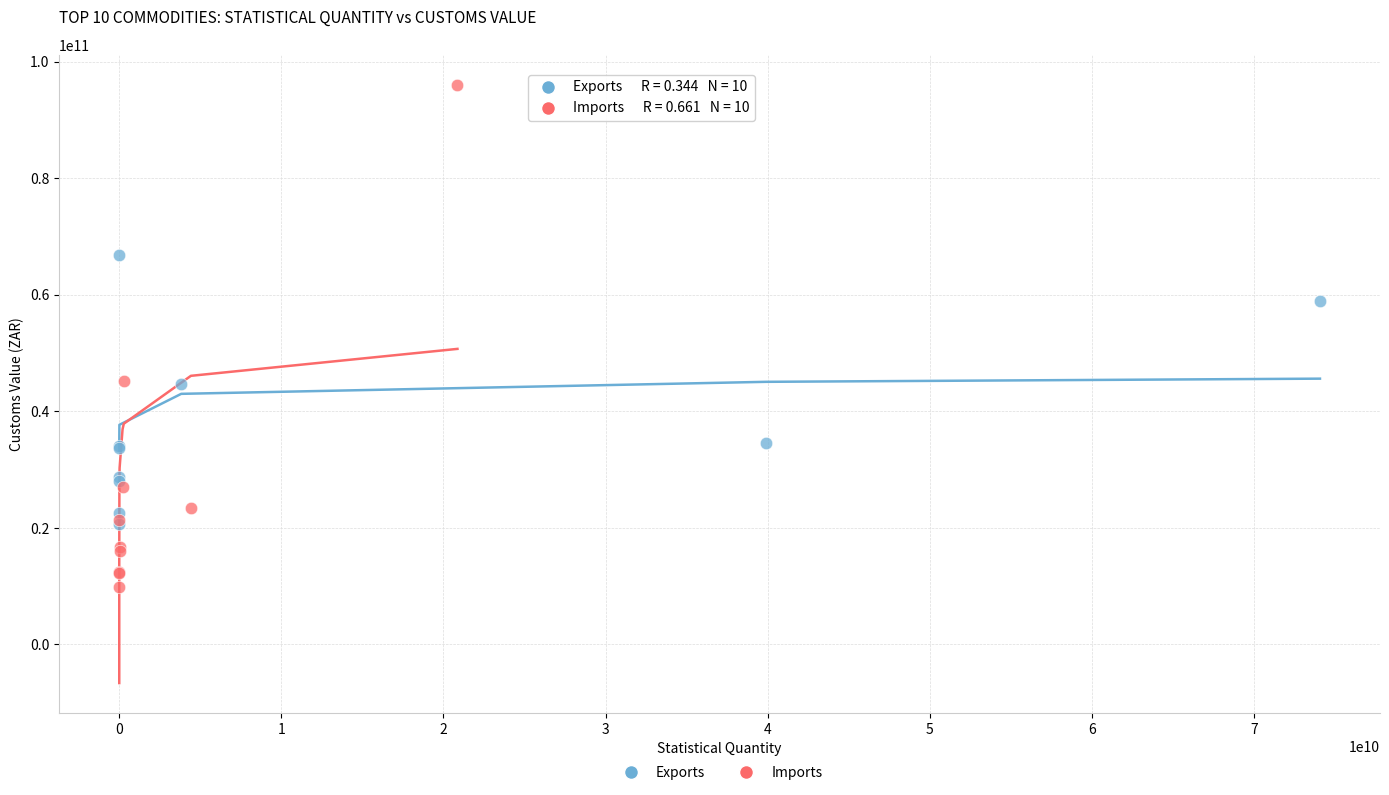

Which series has the widest spread of Y values?

Imports